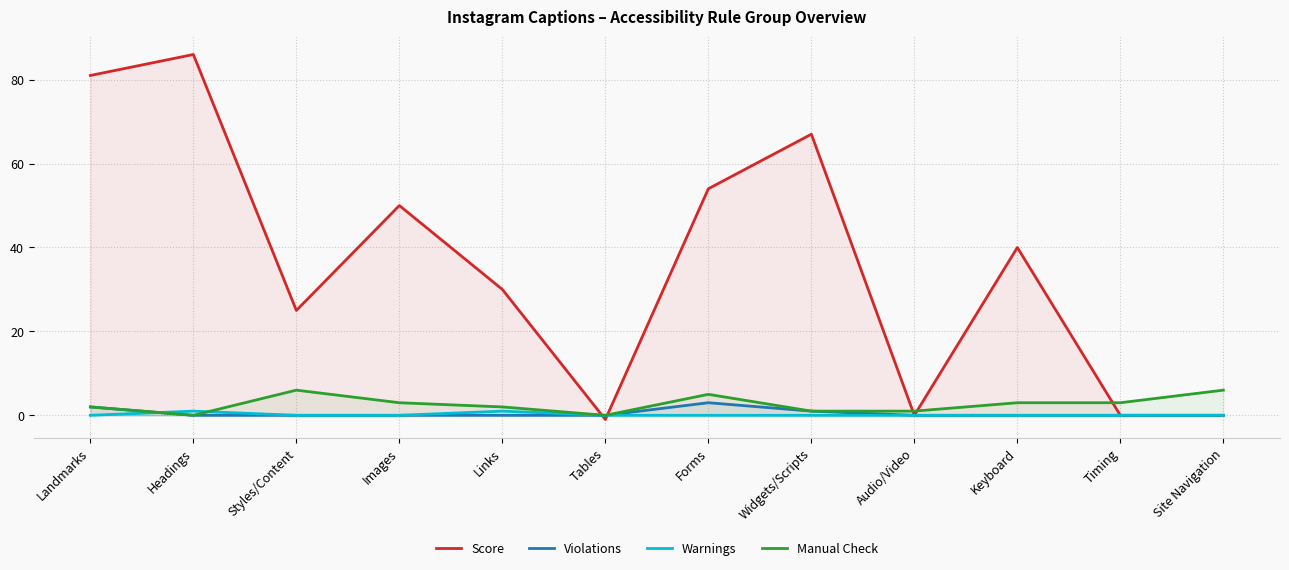

Between Tables and Widgets/Scripts, which series saw the biggest shift?

Score